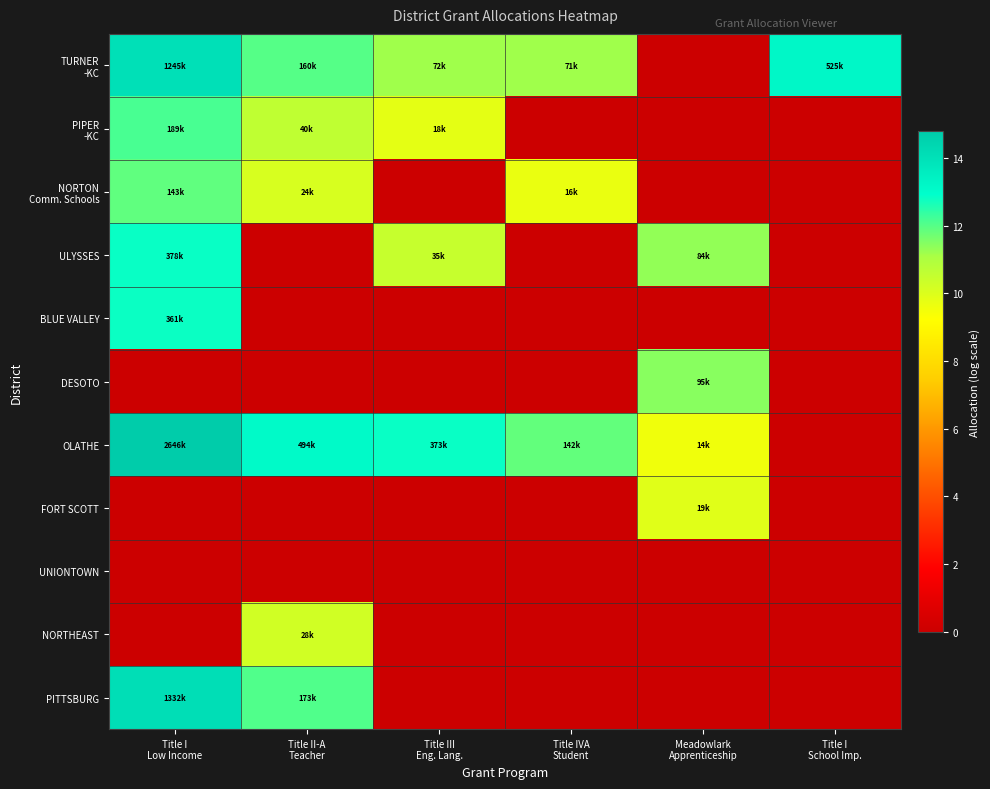

Between Title I Low Income and Title III Eng. Lang., which series saw the biggest shift?

PITTSBURG